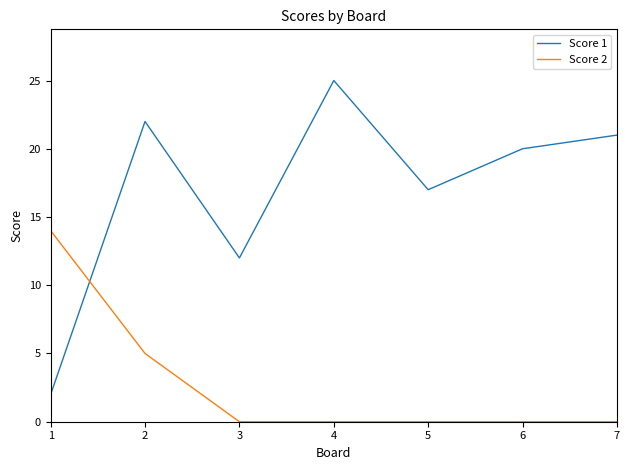

Which series has the widest spread of values?

Score 1